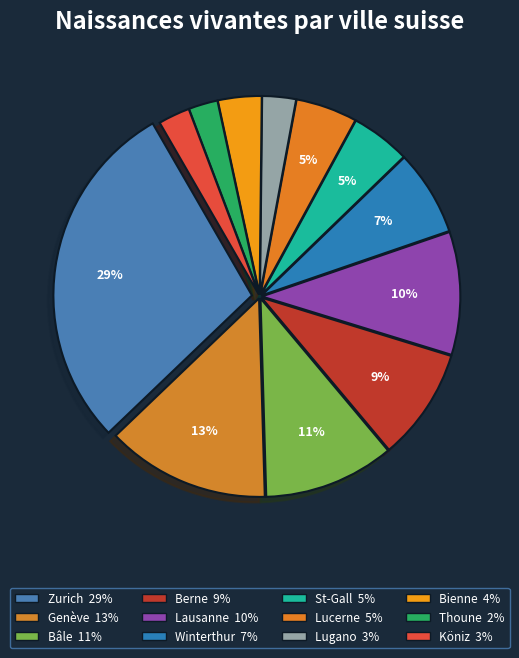

Does St-Gall represent more than half of the total?

No